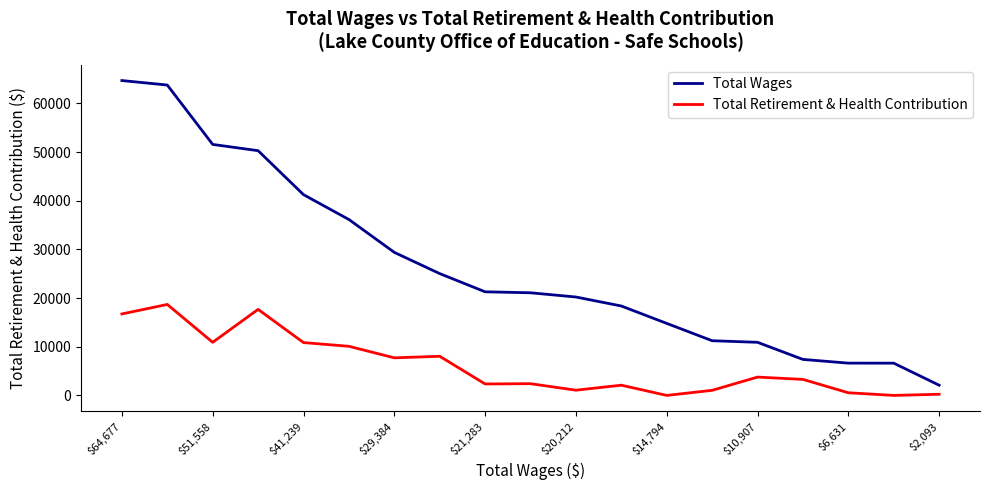

List the series in order of their peak value, highest first.

Total Wages, Total Retirement & Health Contribution